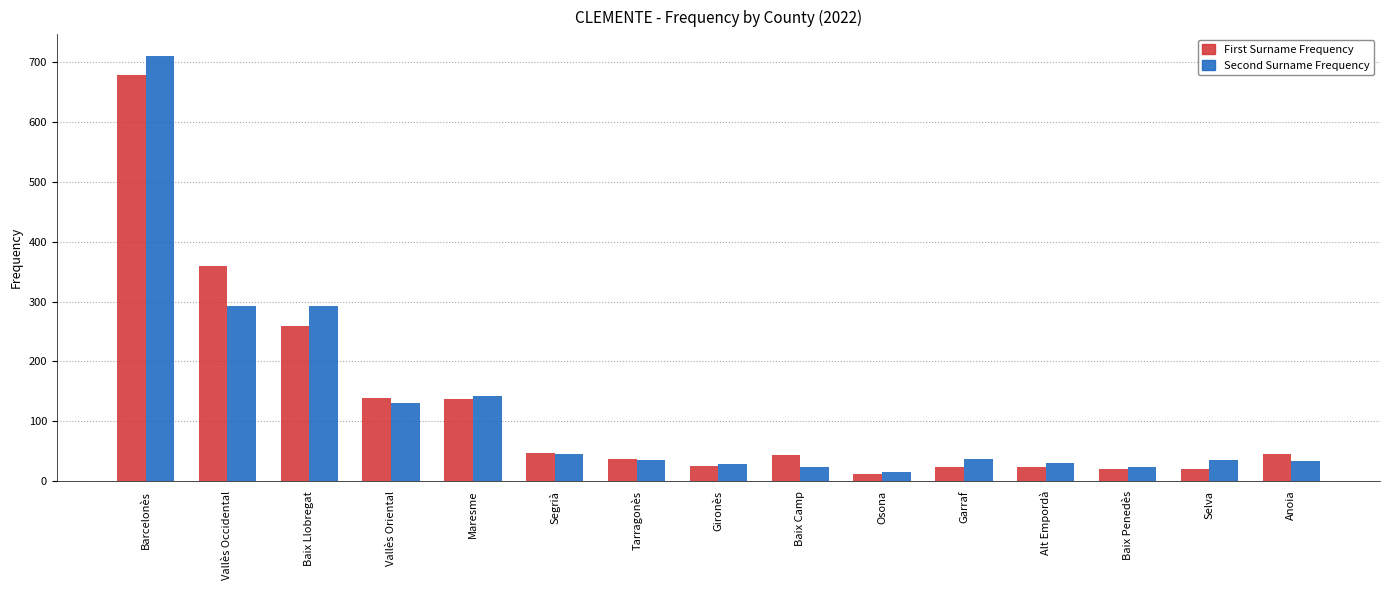

Count the number of categories in the chart.

15